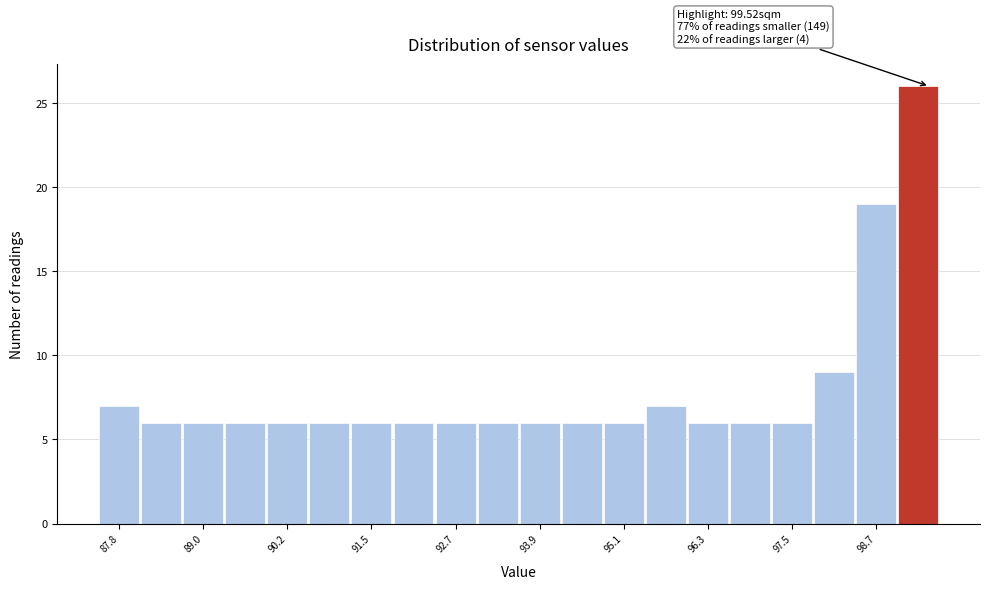

Around what value on the x-axis is the tallest bar? Give the approximate position of its centre, as read against the axis.

99.4